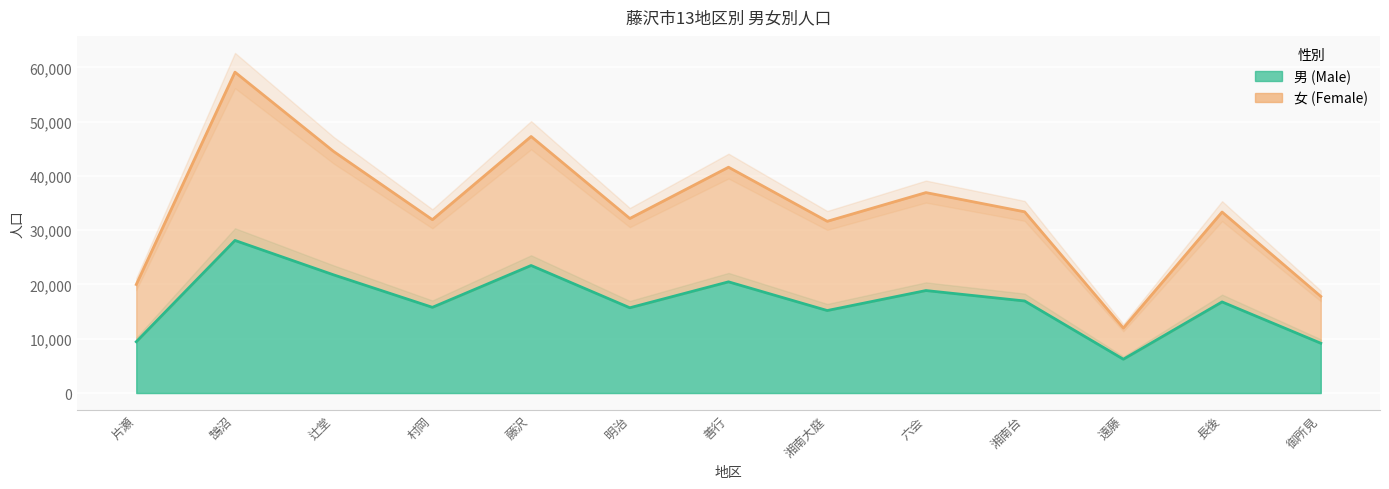

True or false: 女 has more than 1 interior local peaks.

True